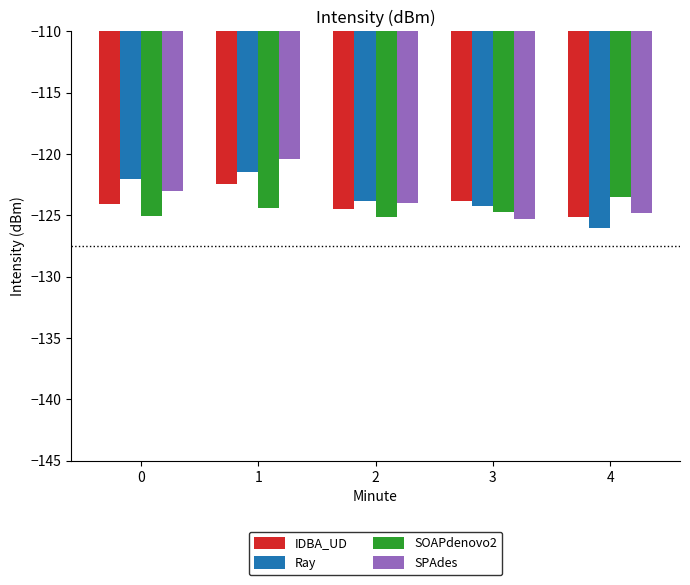

What are all the series names shown in the legend?

IDBA_UD, Ray, SOAPdenovo2, SPAdes